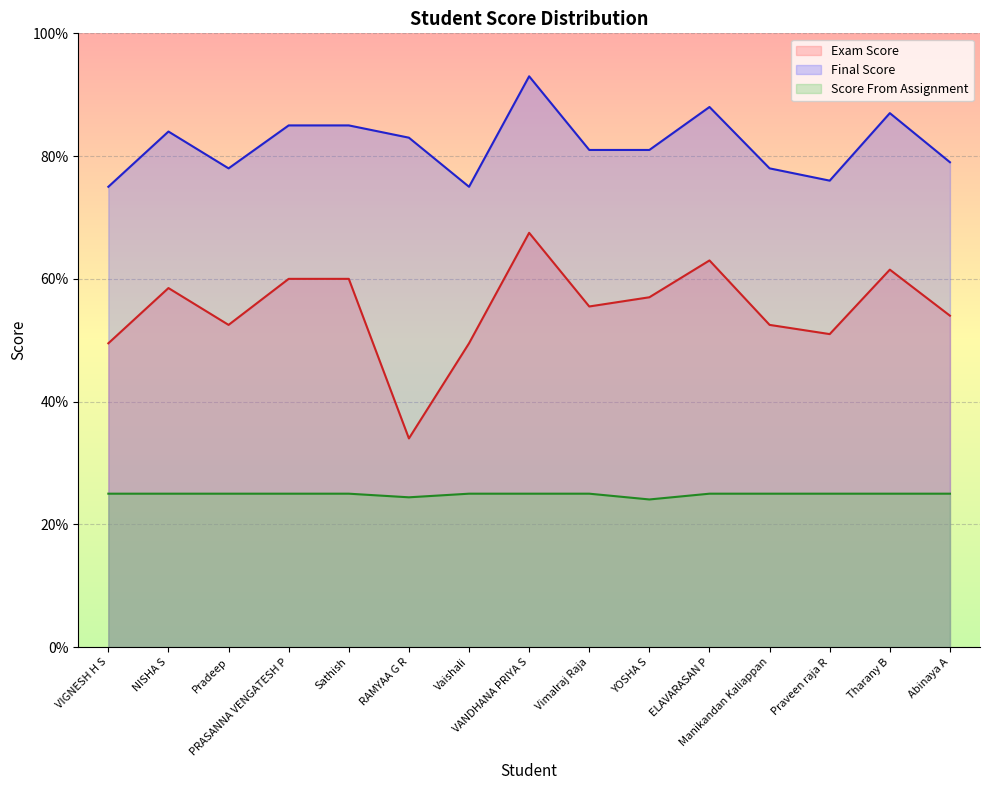

What is the difference between the highest and lowest values at Praveen raja R?

51.0